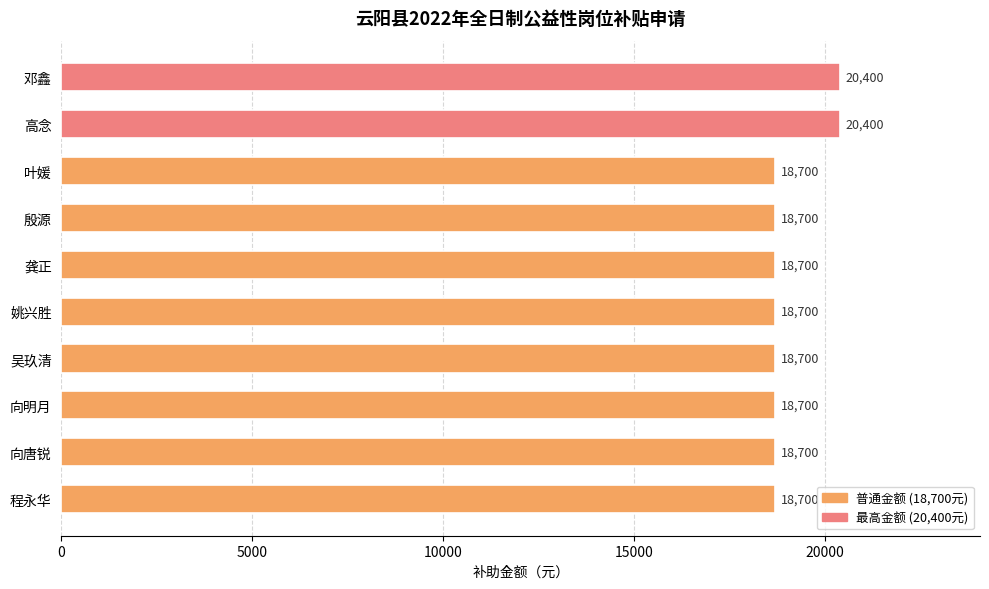

What is the average value?

19040